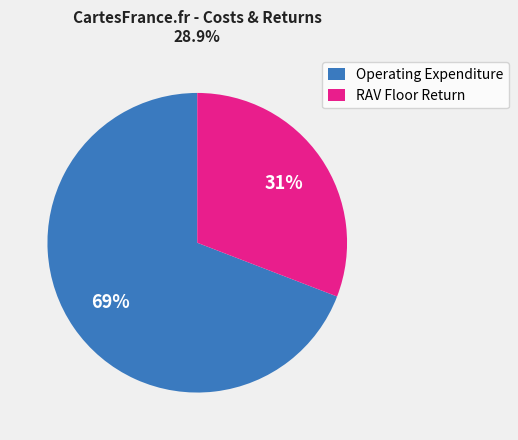

Rank the categories by value from lowest to highest.

RAV Floor Return, Operating Expenditure